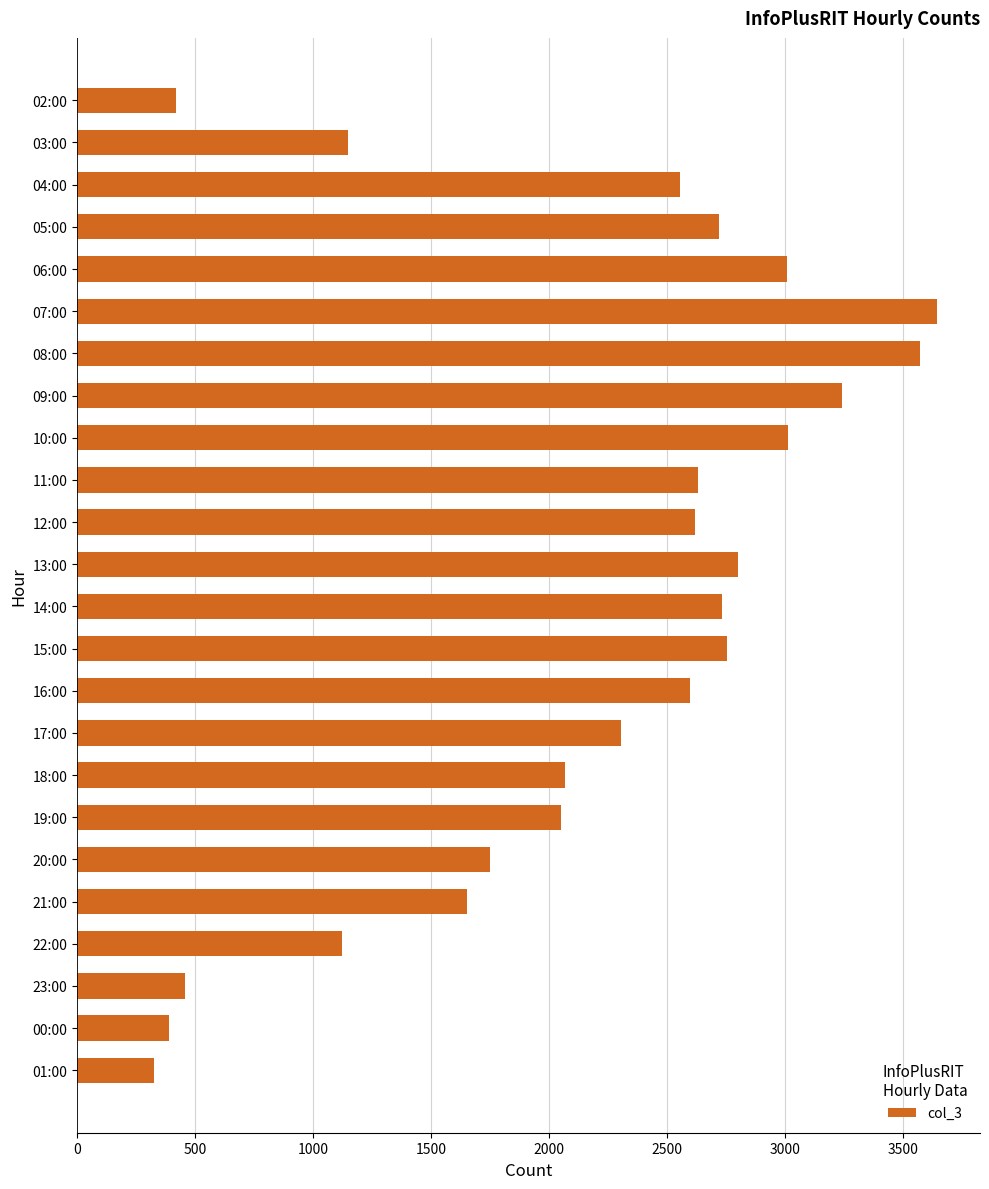

At which category does the chart reach its peak across all series?

07:00